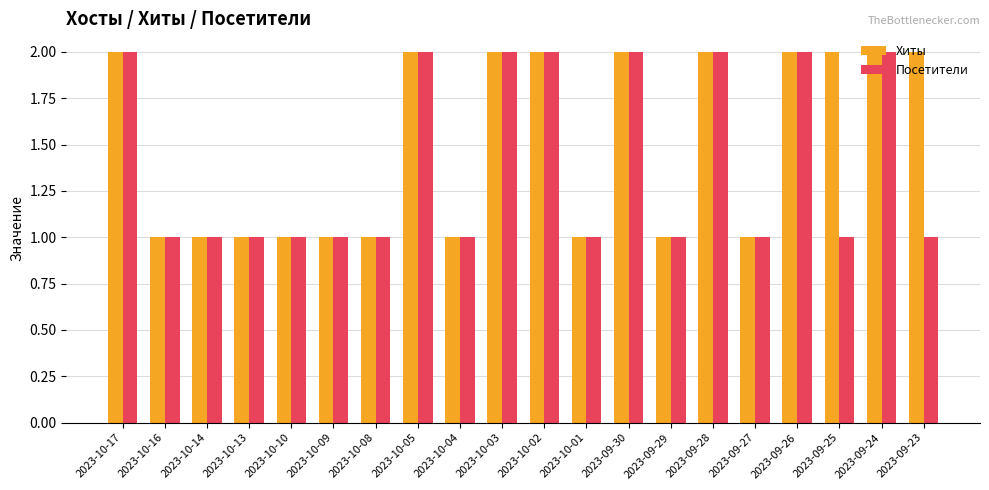

Which series has the largest total across all categories?

Хиты